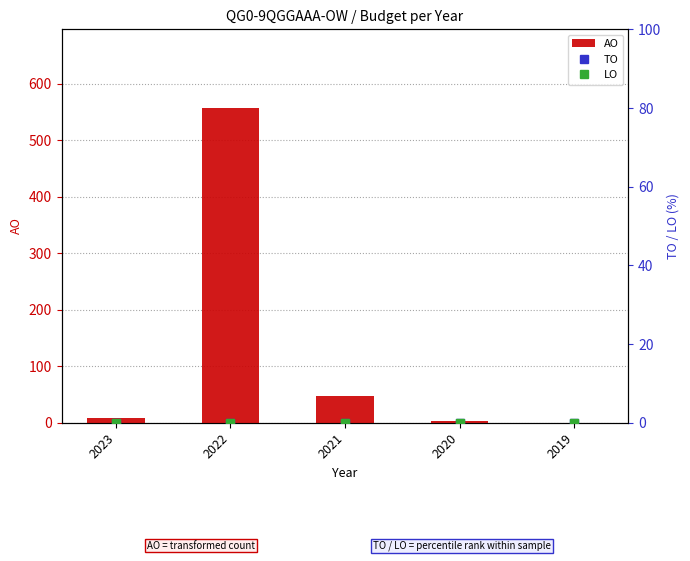

Where is LO nearest to the value 0?

2023